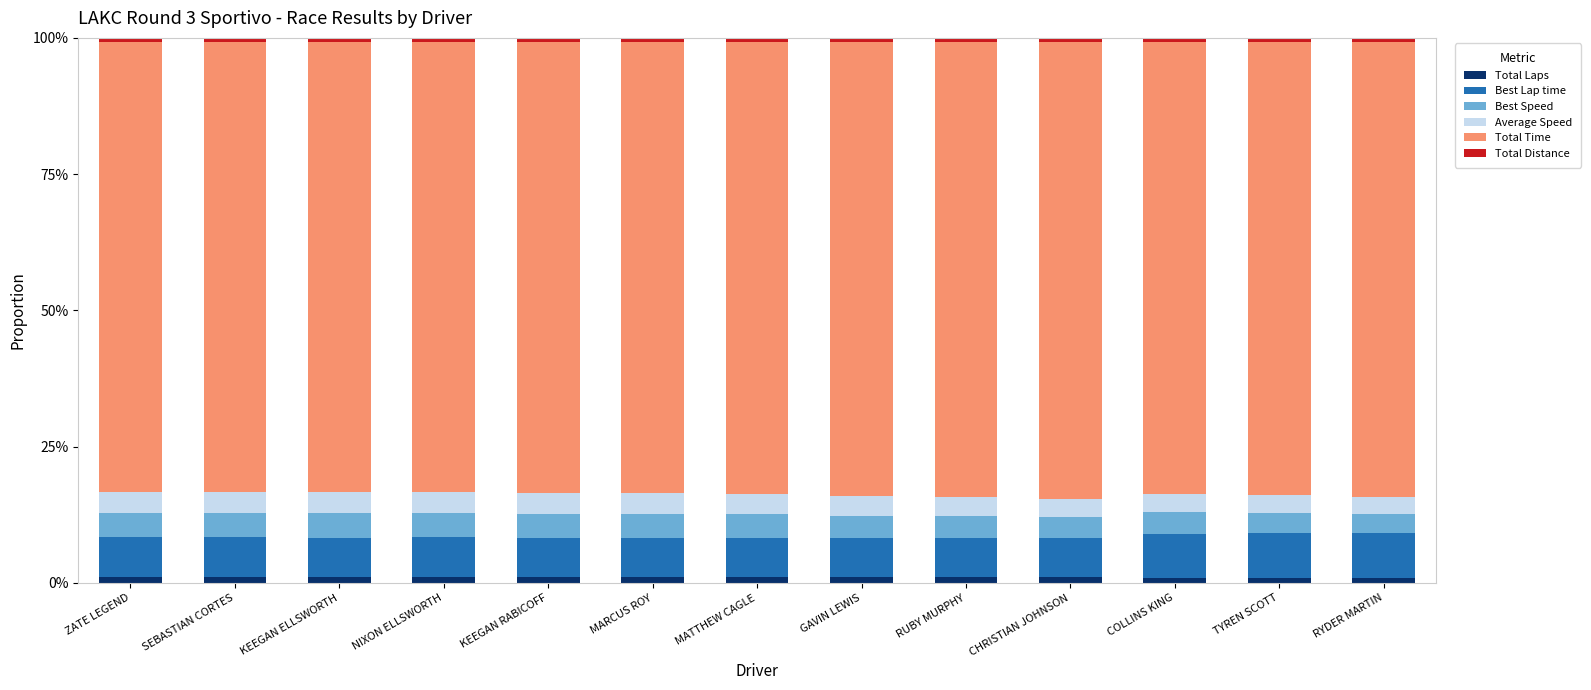

At how many categories does at least one series exceed 3?

13